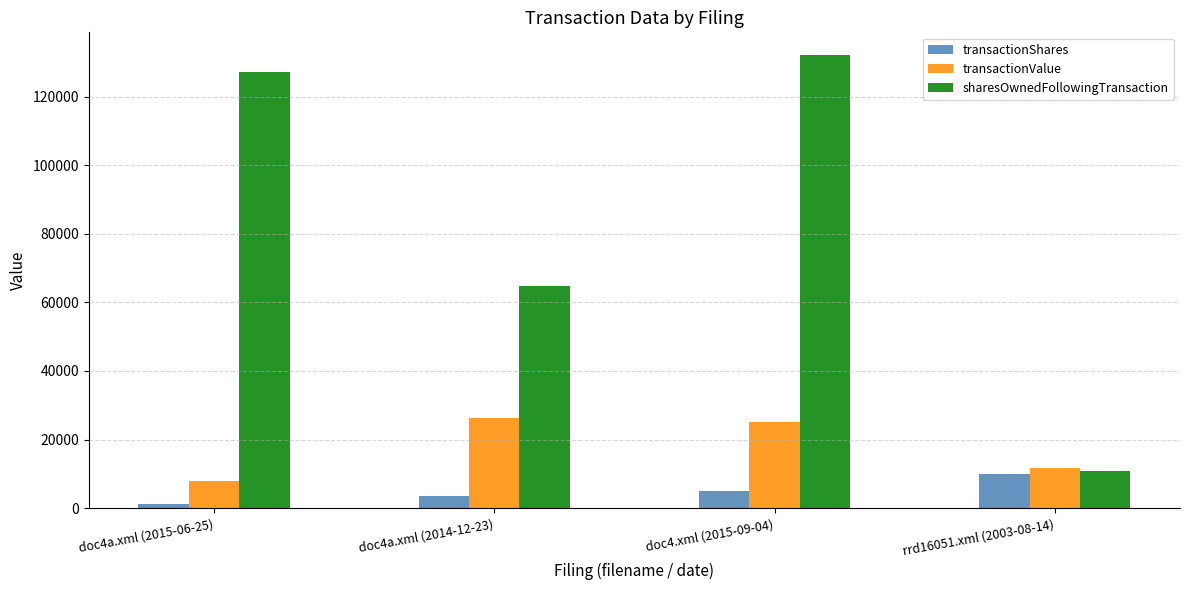

How many groups of bars are there?

4